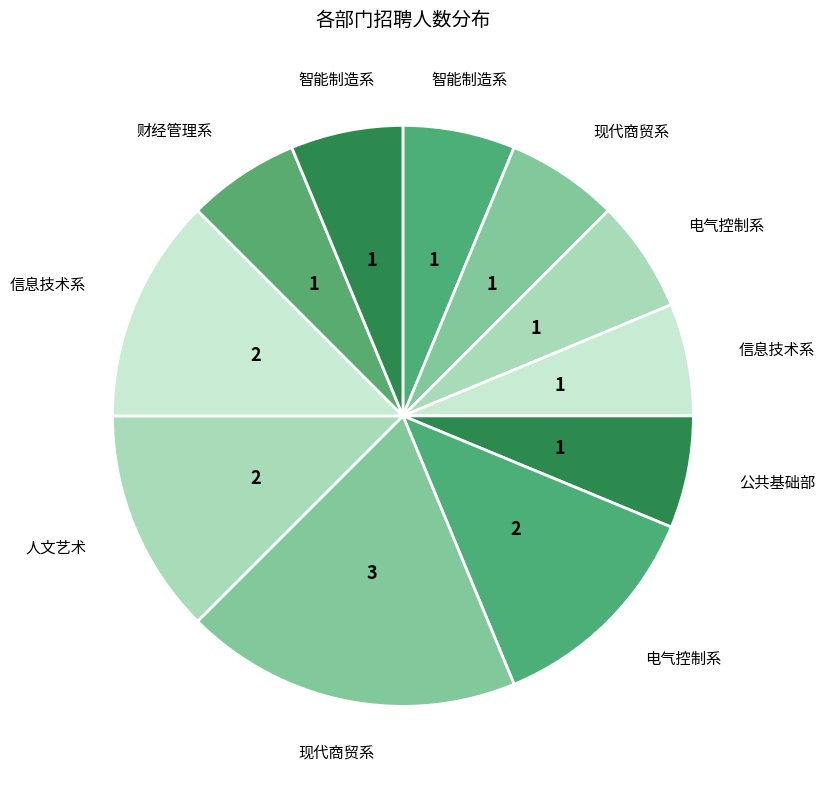

What is the largest slice in the pie chart?

现代商贸系(副高)